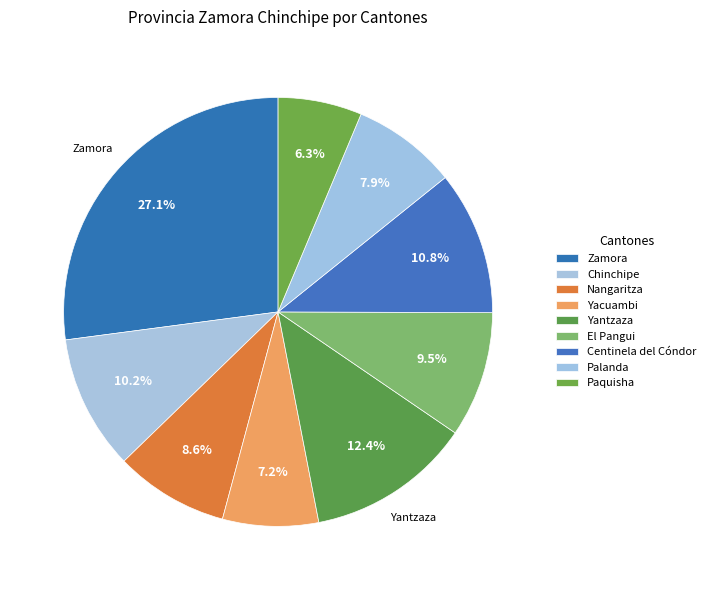

How many slices are in this pie chart?

9